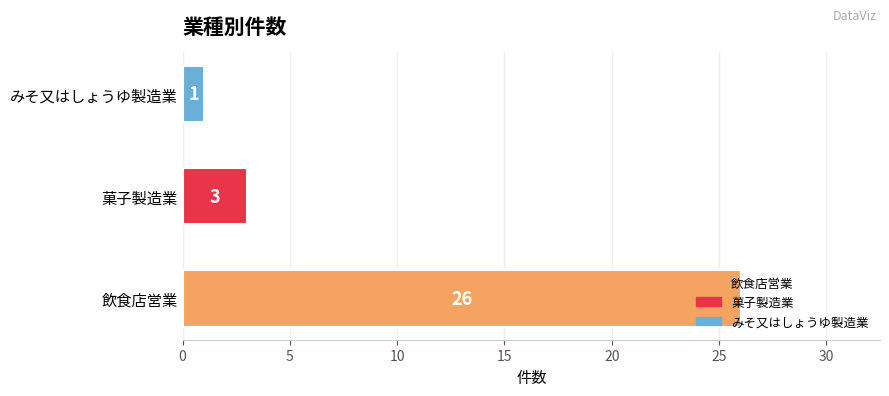

Between 菓子製造業 and みそ又はしょうゆ製造業, which is larger?

菓子製造業